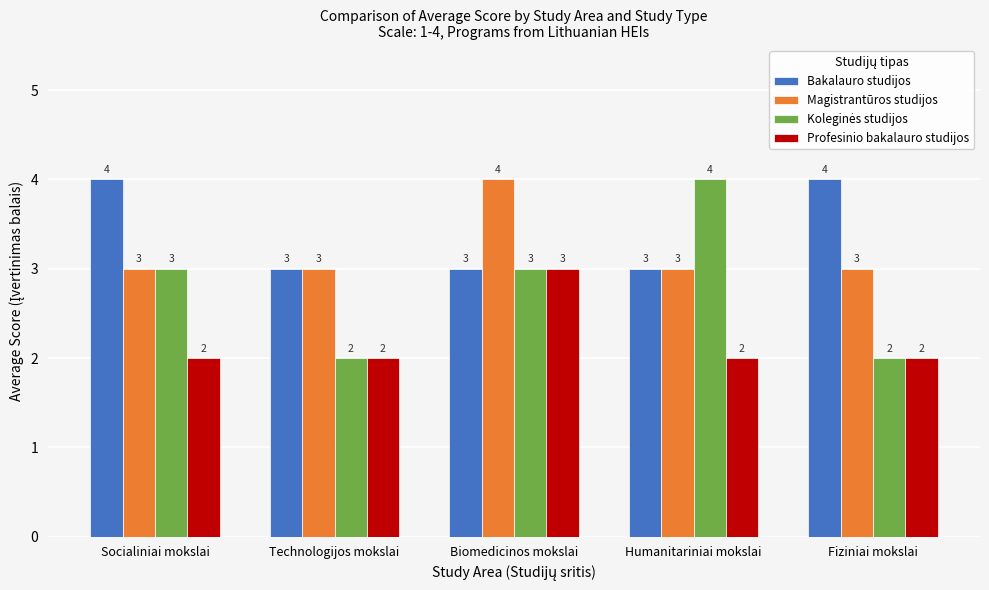

How many Bakalauro studijos values are between 3 and 4?

5